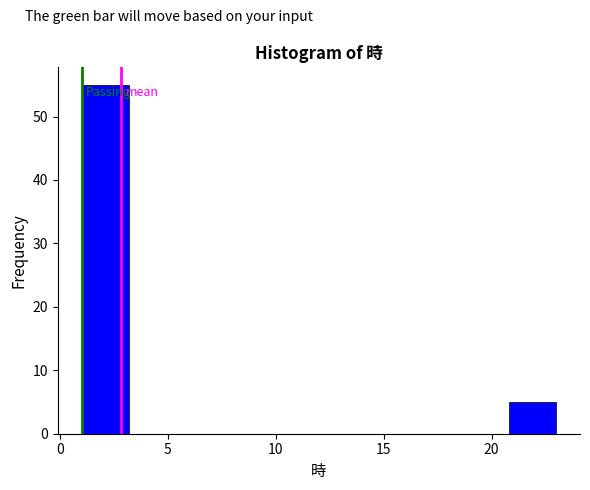

Over which range of the x-axis is the bar tallest?

1.0 to 3.2